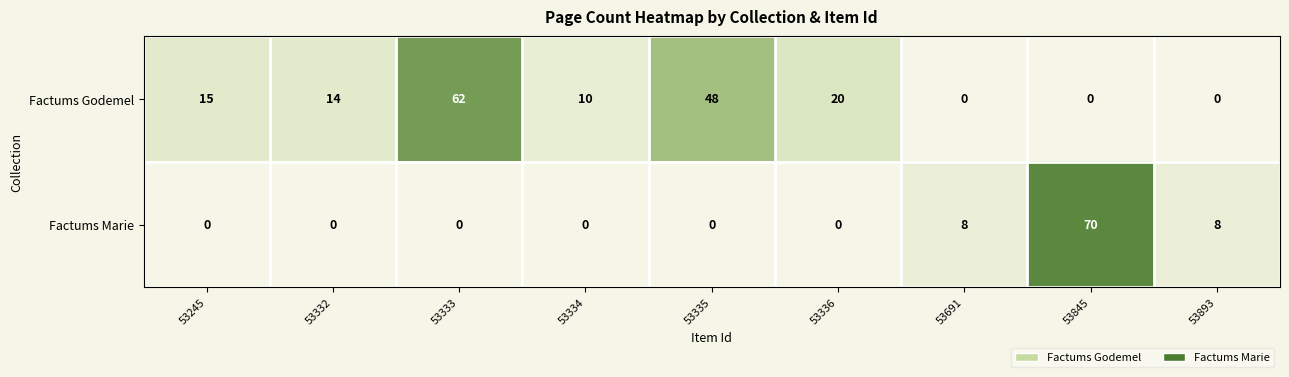

At how many categories does at least one series exceed 38?

3